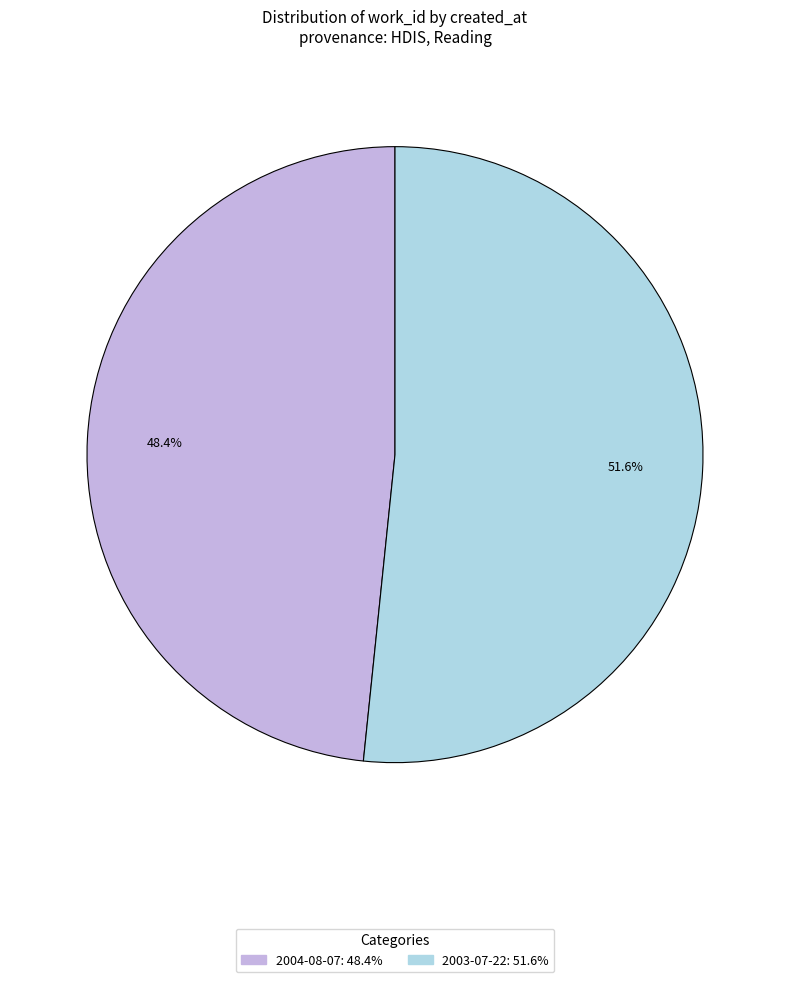

Approximately how many times larger is the value at 2003-07-22 compared to 2004-08-07?

1.1